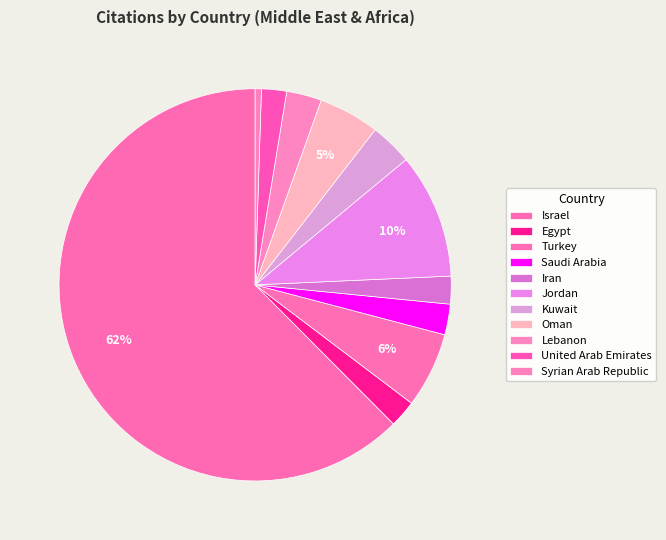

To the nearest percent, what is the difference between the Kuwait and Turkey slice percentages?

3%